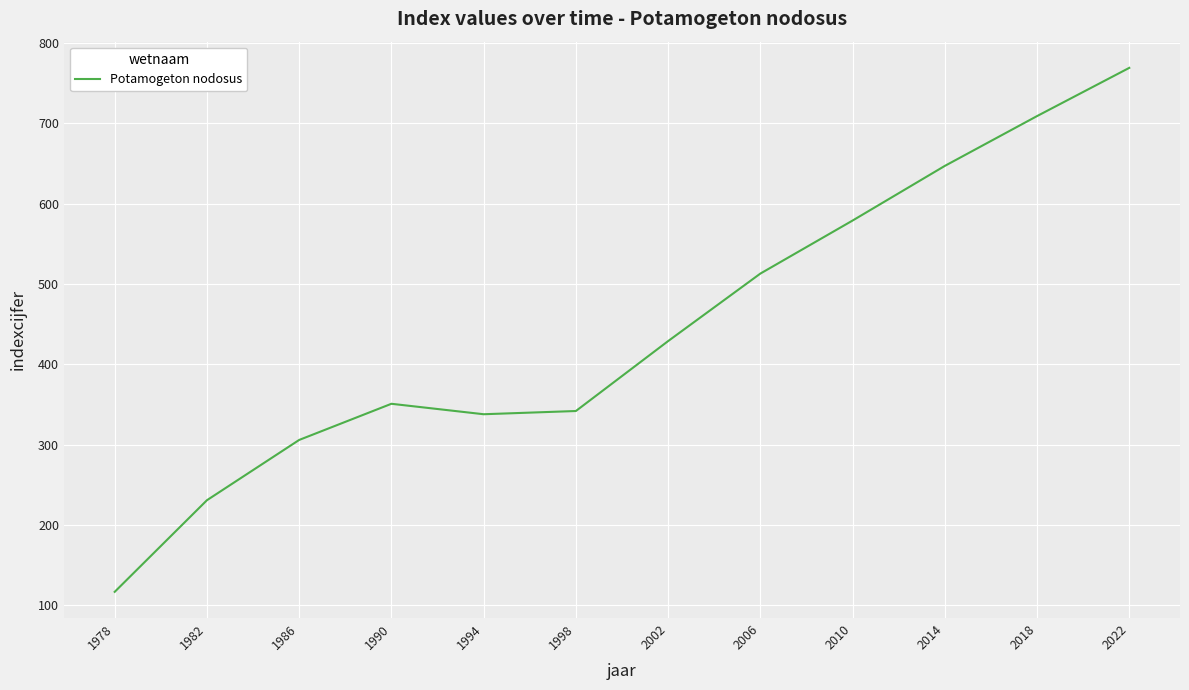

Reading right to left, transcribe all the data shown in this chart.

769	709	647	579	513	429	342	338	351	306	231	117